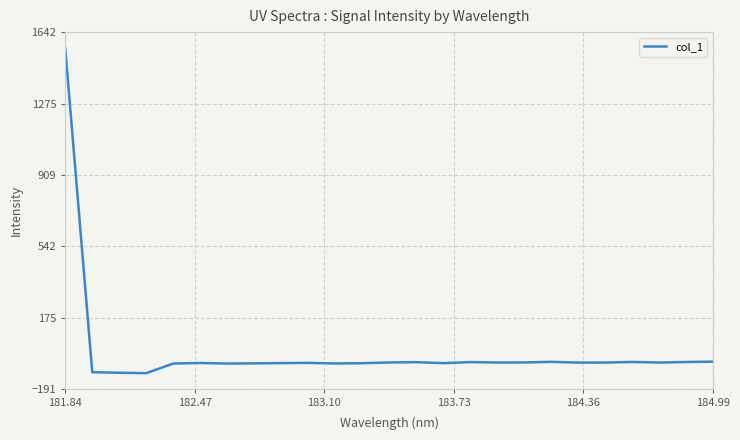

What is the greatest value displayed?

1558.8